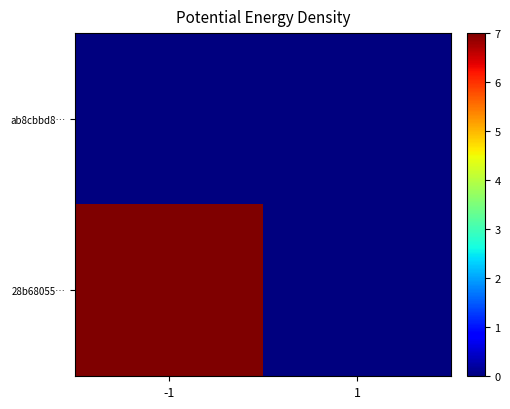

Which series has the largest total across all categories?

28b68055…